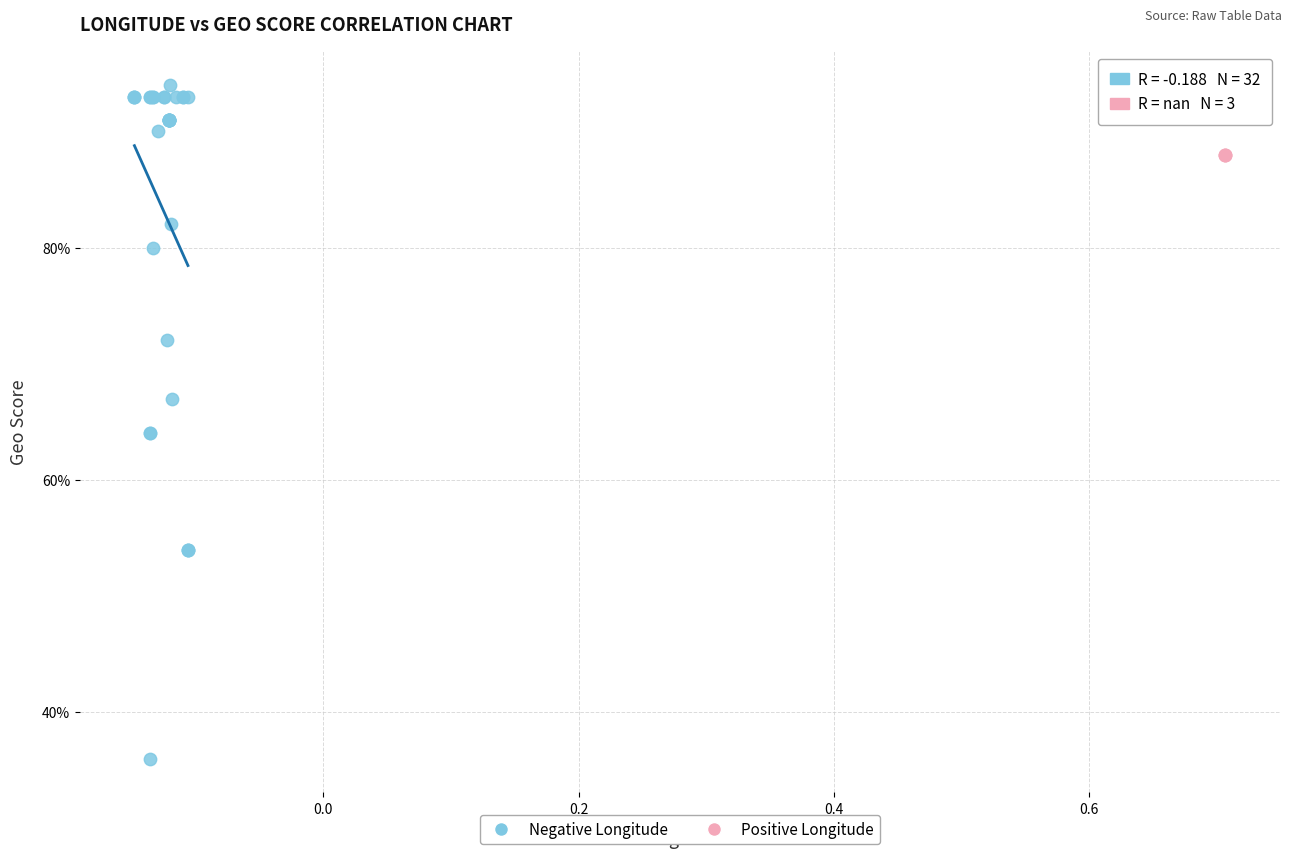

Which series contains the highest Y value?

Negative Longitude